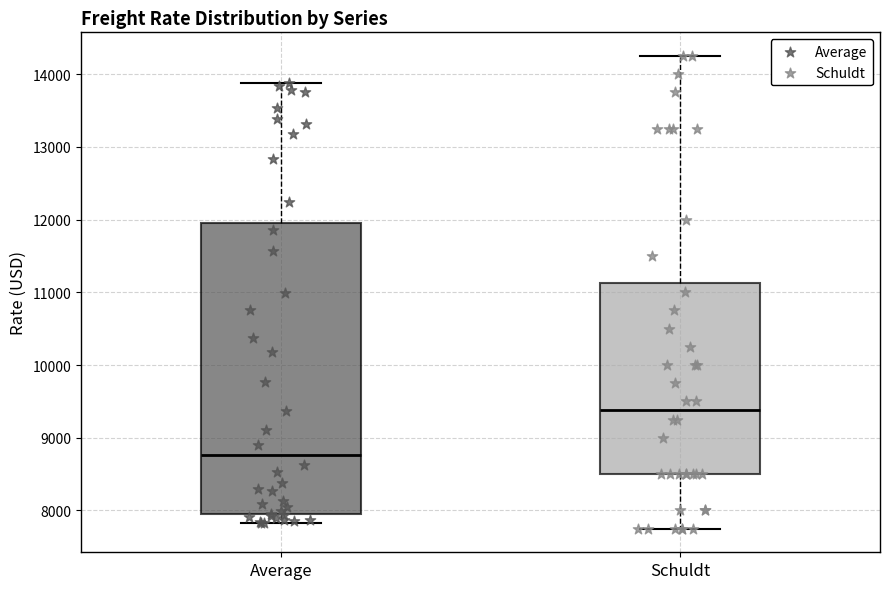

Reading left to right, transcribe this box plot: for each box, give where its median line is, the range the box spans, and where its two whiskers end, as read against the y-axis. The values are not printed on the chart, so give them approximately, as read against the axis.

Average: median 8800, box 7900 to 11900, whiskers 7800 to 13900
Schuldt: median 9400, box 8500 to 11100, whiskers 7800 to 14300